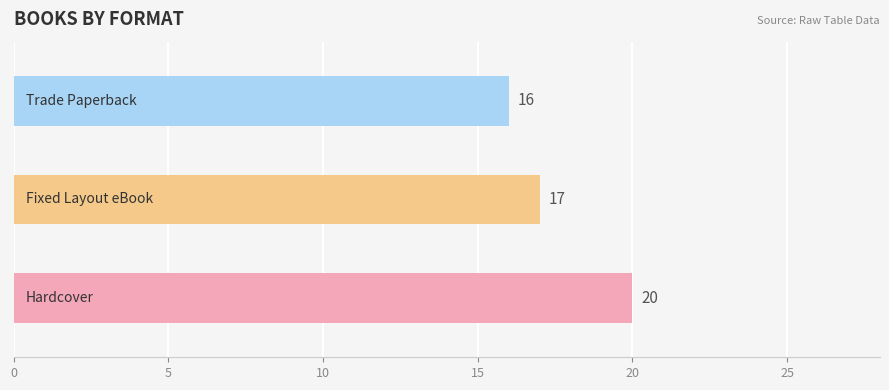

What is the change in value from Hardcover to Fixed Layout eBook?

-3